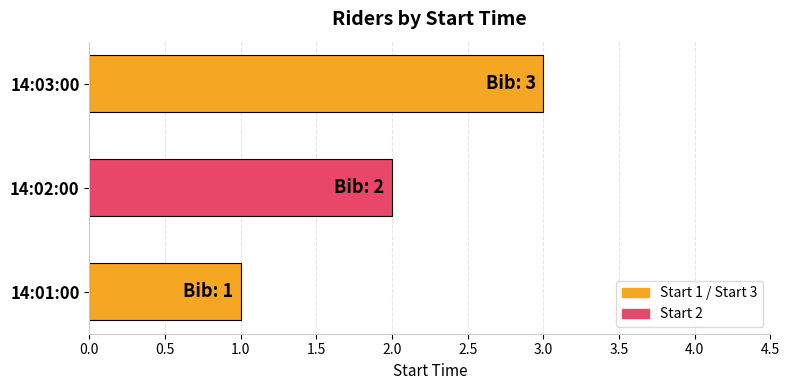

What is the sum of all values?

6